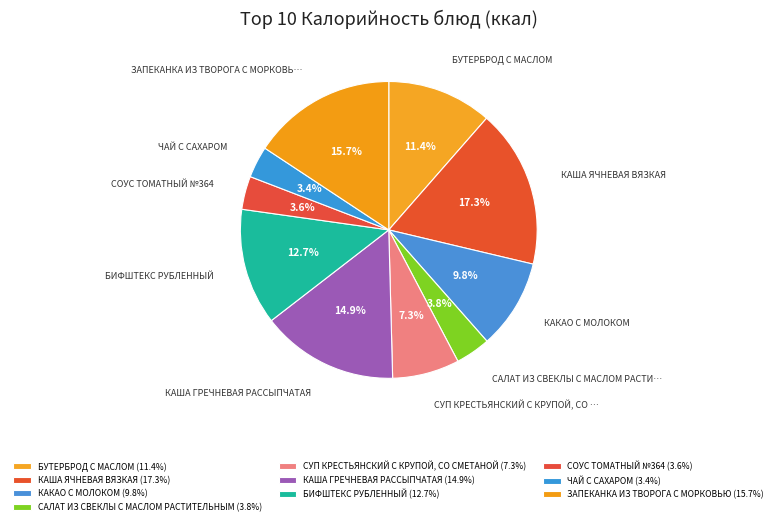

What is the ratio of the value at БУТЕРБРОД С МАСЛОМ to the value at БИФШТЕКС РУБЛЕННЫЙ?

0.9